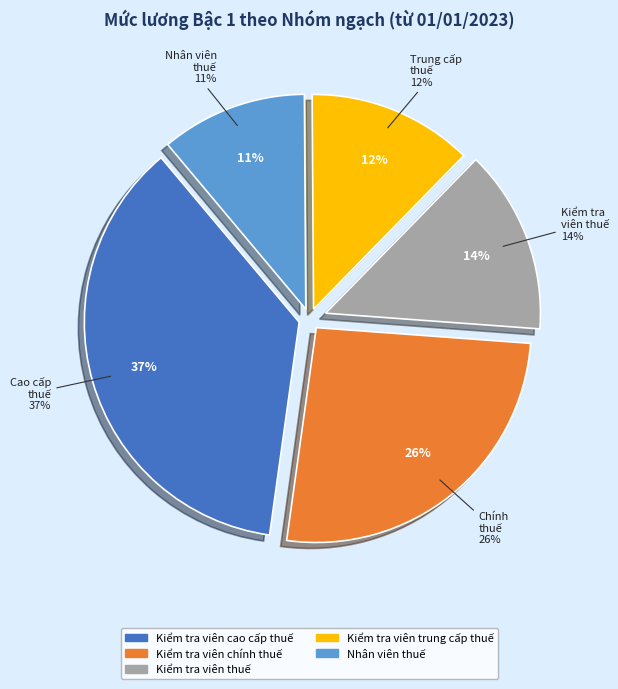

Is Kiểm tra viên chính thuế the majority of the pie?

No